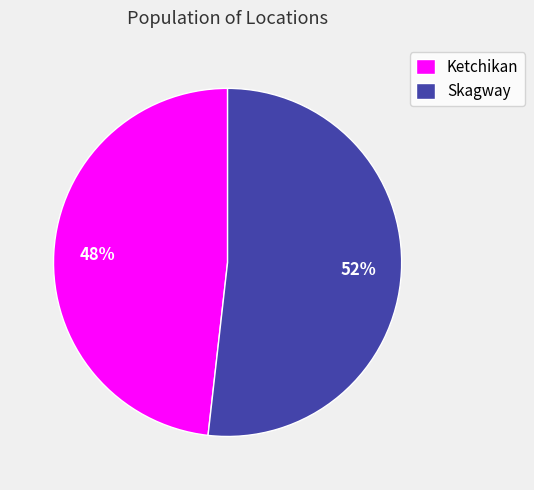

True or false: Ketchikan accounts for 48% of the total.

True